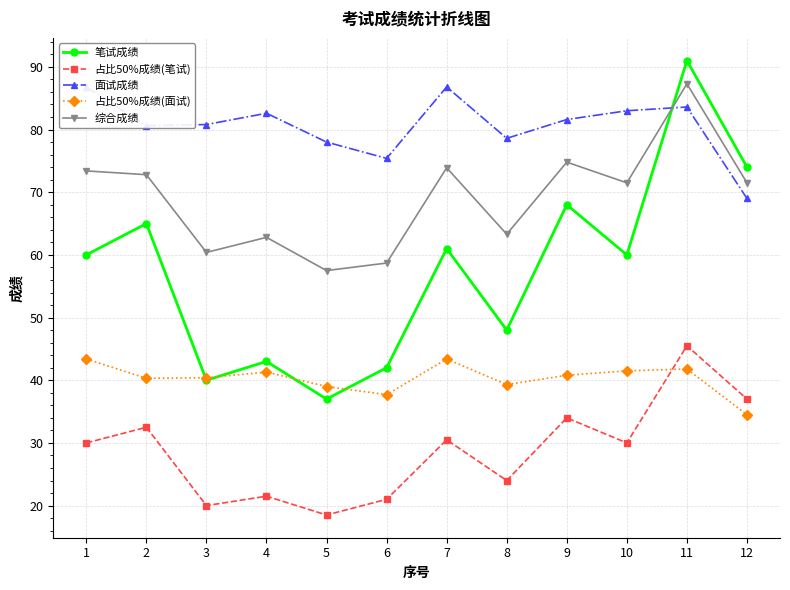

Between 12 and 1, which is larger?

12